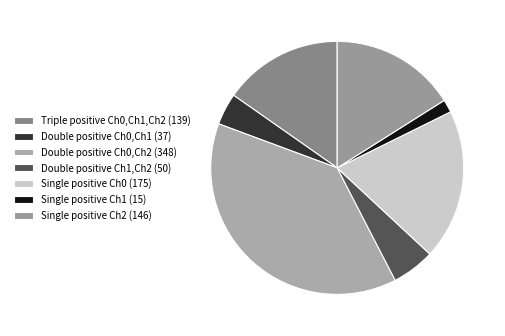

Does Double positive Ch0,Ch2 (348) account for over 50% of the chart?

No